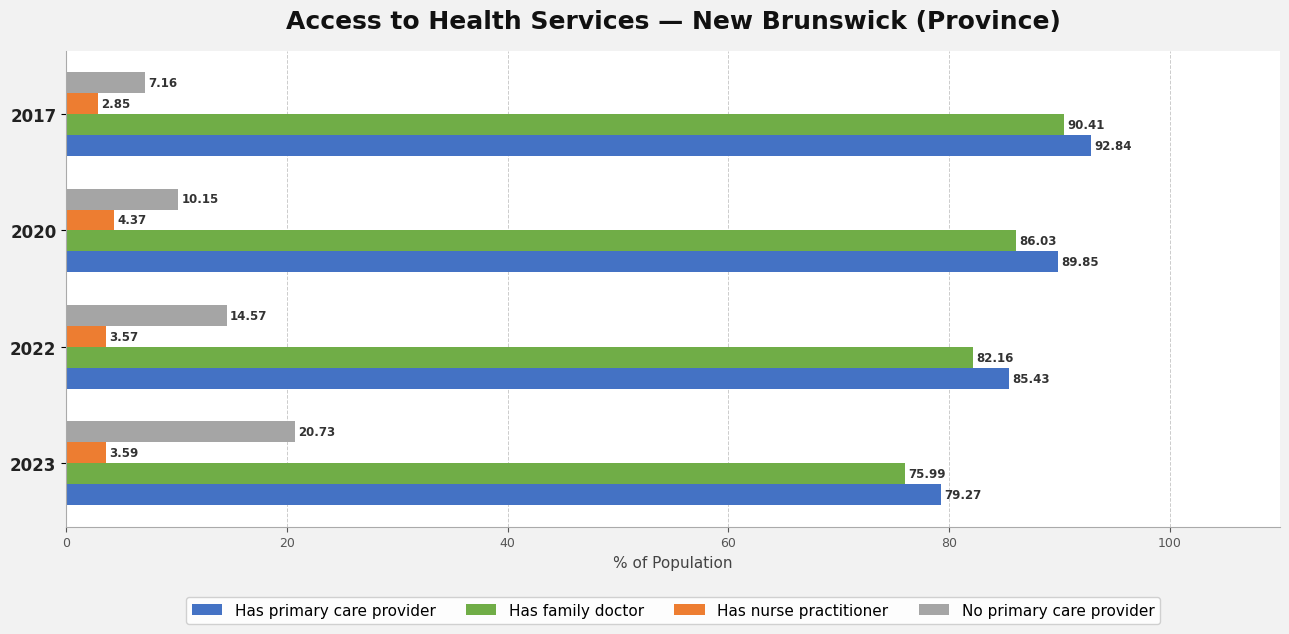

What is the spread (max minus min) of values at 2022?

81.9